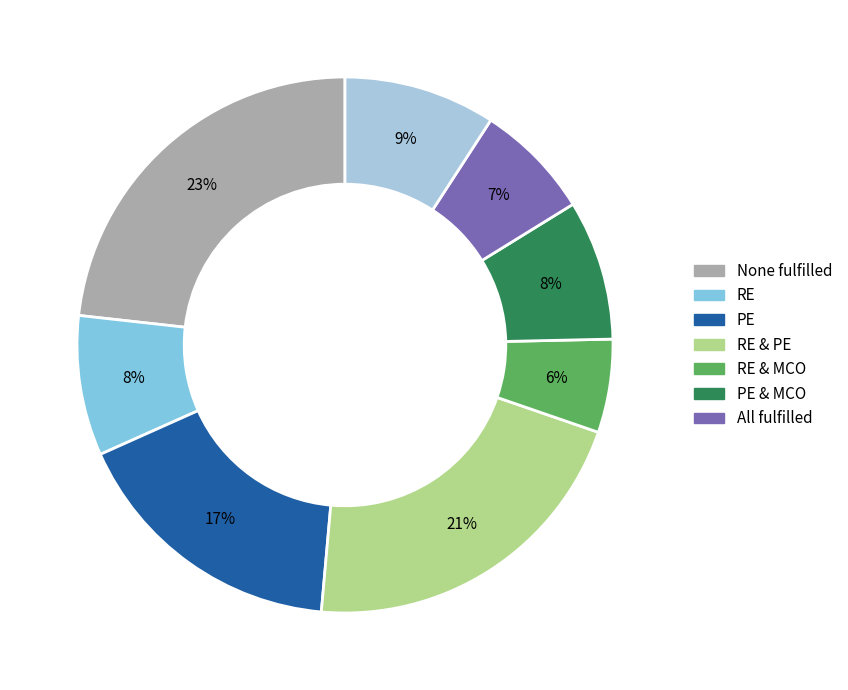

To the nearest percent, what is the average slice percentage?

12%